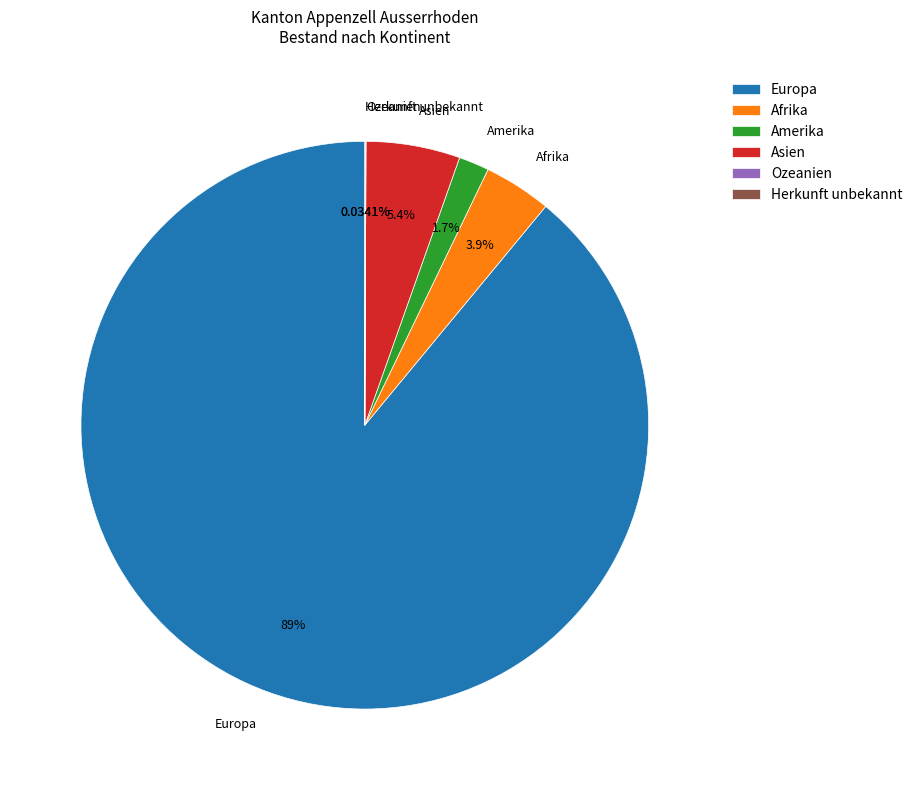

Which slice represents more than half of the pie?

Europa